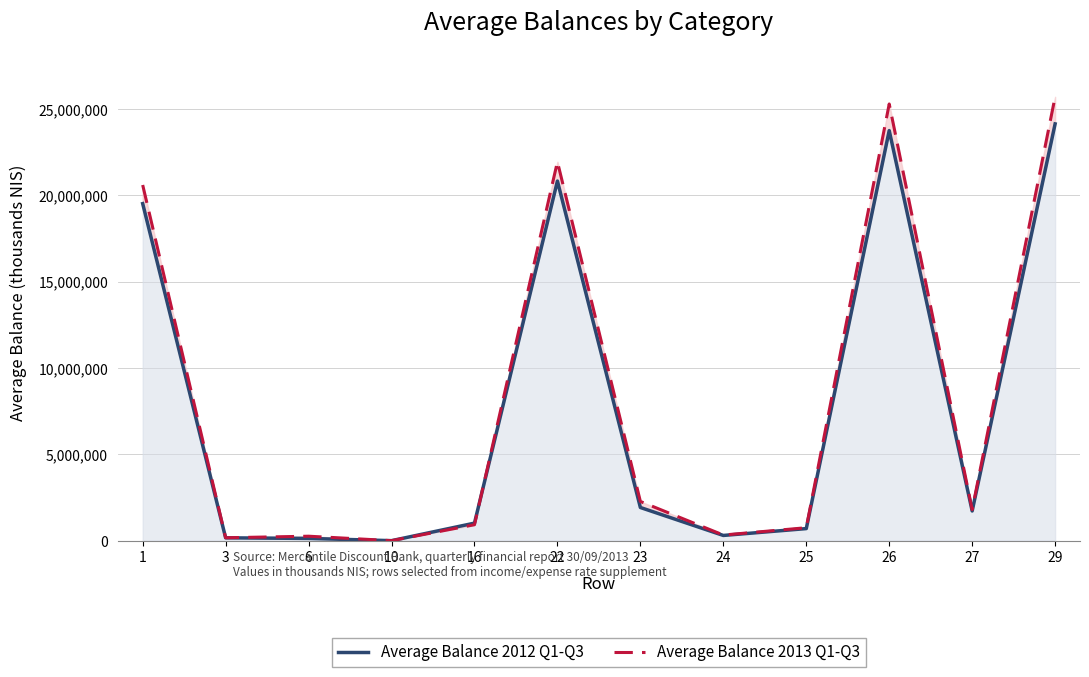

At which label does Average Balance 2013 Q1-Q3 reach its minimum?

10